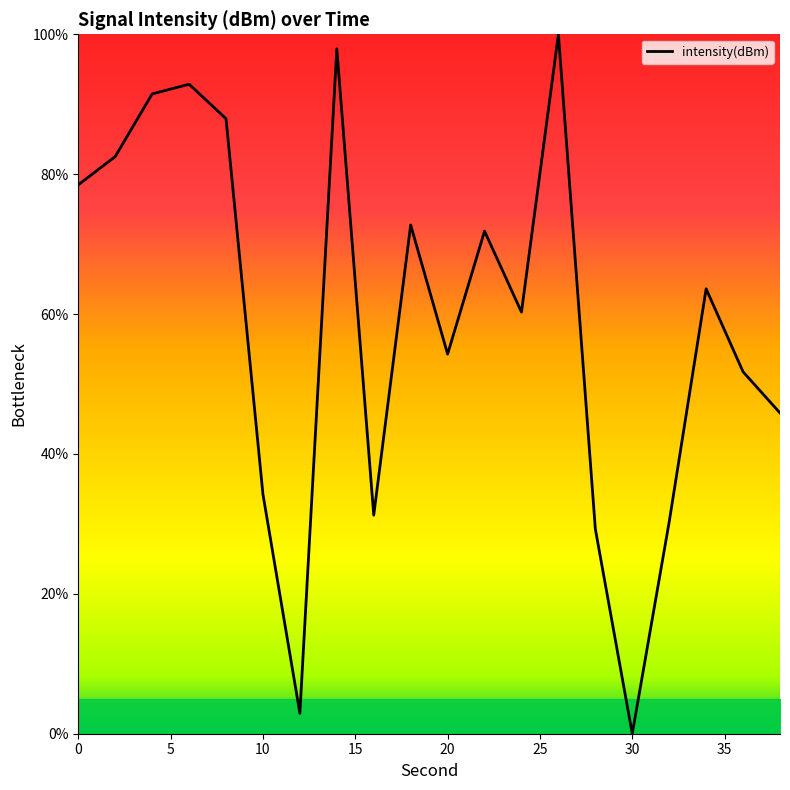

What is the difference between the maximum and minimum values?

100.0